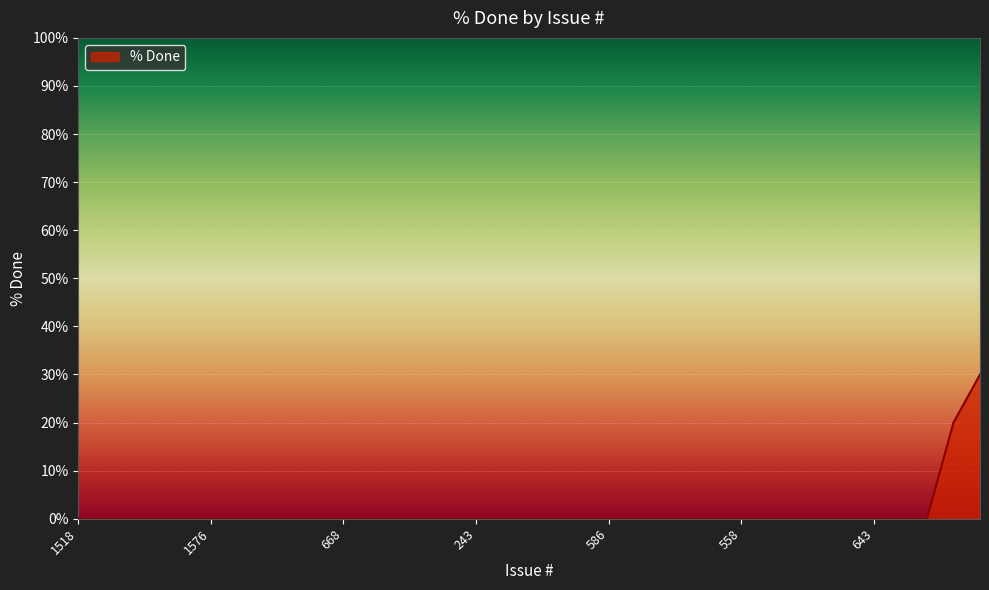

What is the difference between the maximum and minimum values?

30